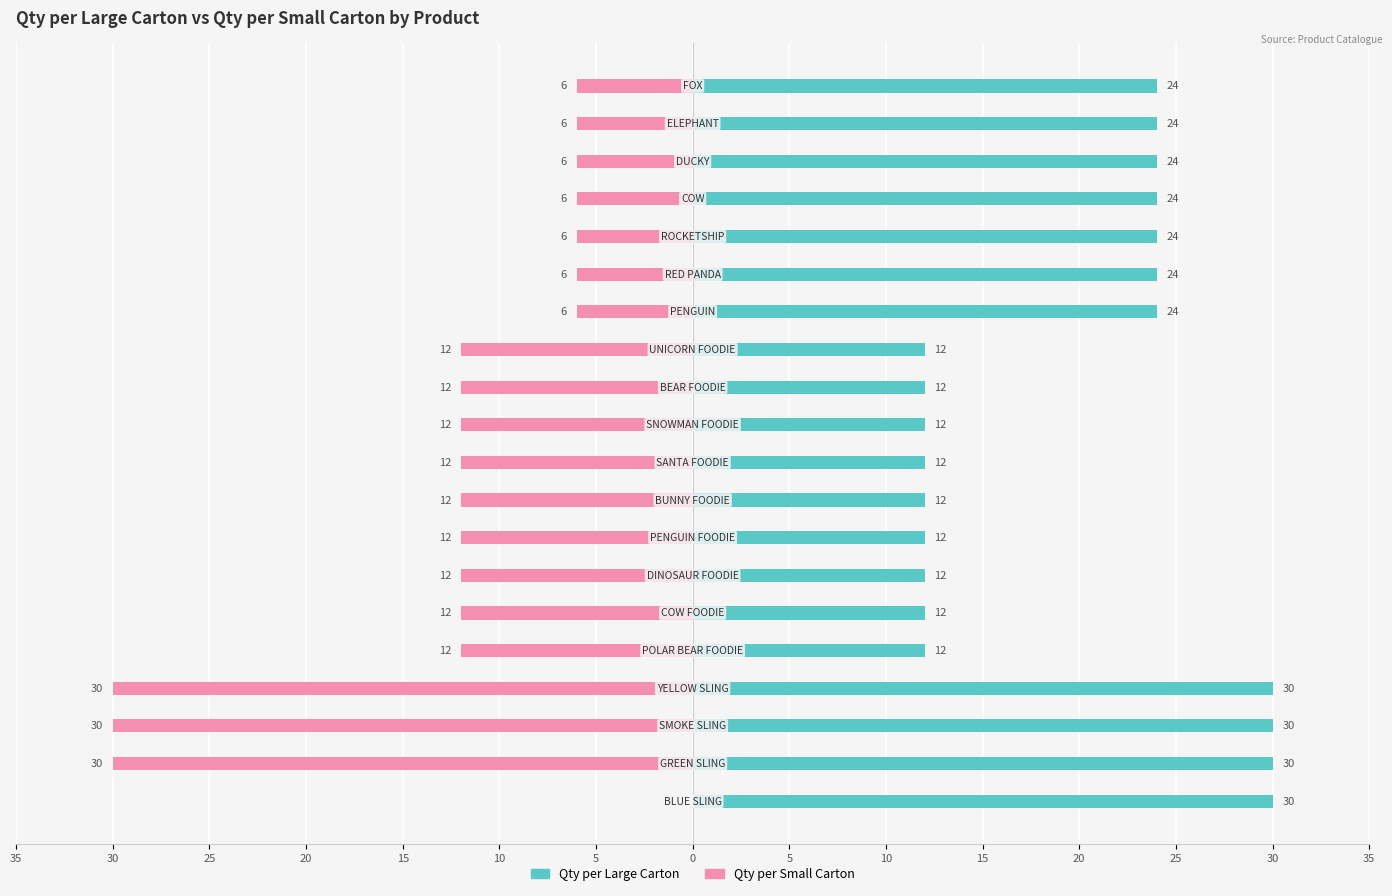

What is the difference between the maximum and minimum values in the Qty per Small Carton series?

30